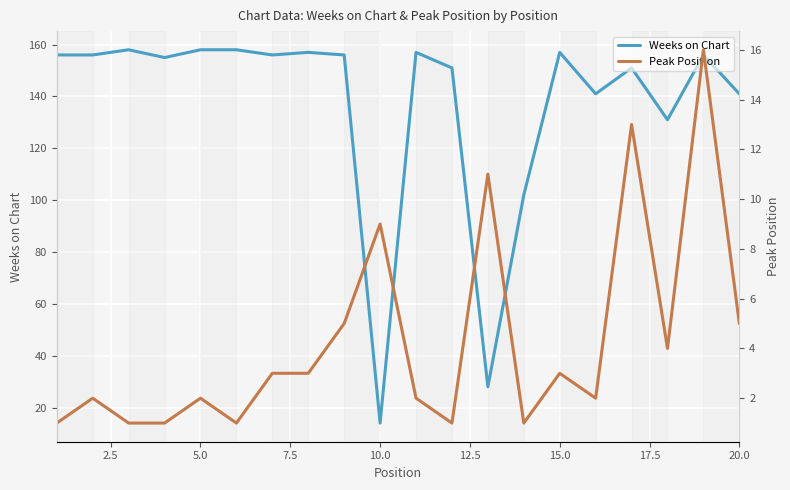

What is the difference between the maximum and minimum values in the Weeks on Chart series?

144